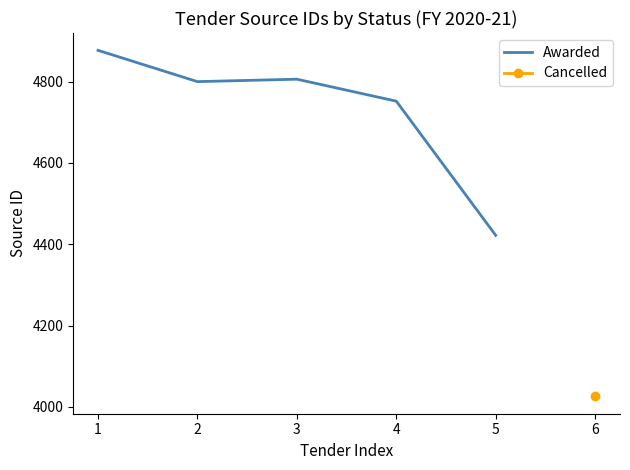

What is the value of the 3rd point from the left?

4806